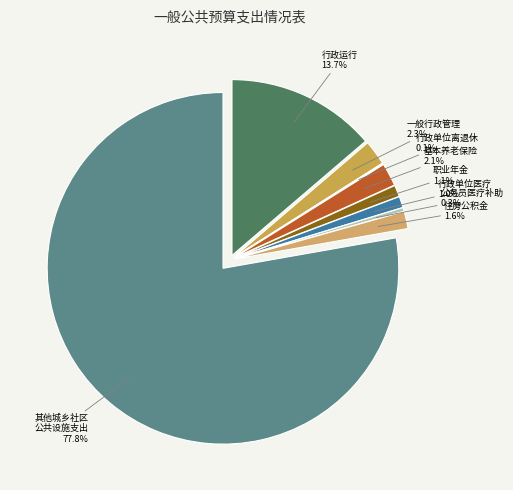

Is there a majority slice in this chart?

Yes